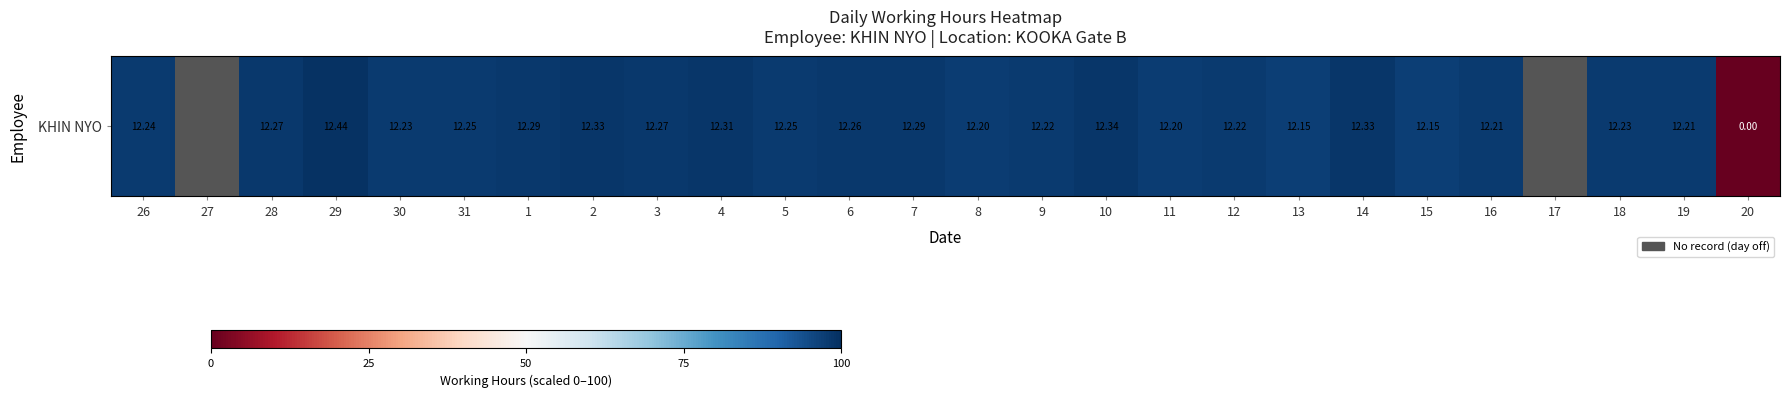

Which category has the highest value across all series?

29